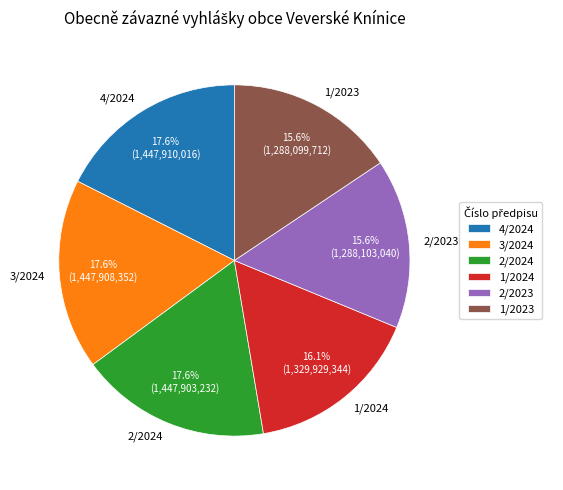

To the nearest percent, what percentage of the pie is 1/2024?

16%